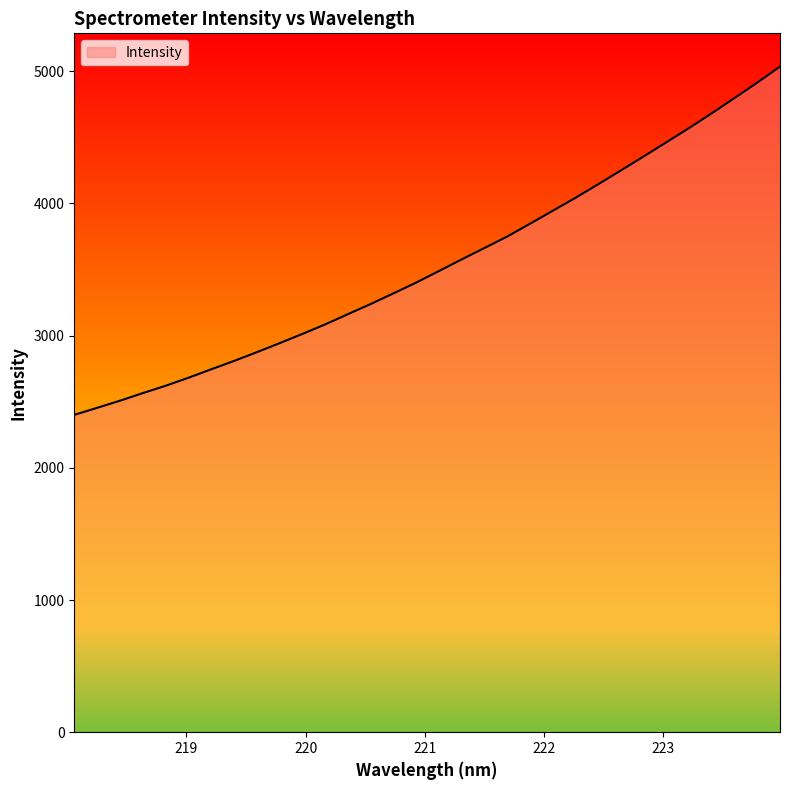

What is the minimum value shown in the chart?

2400.9